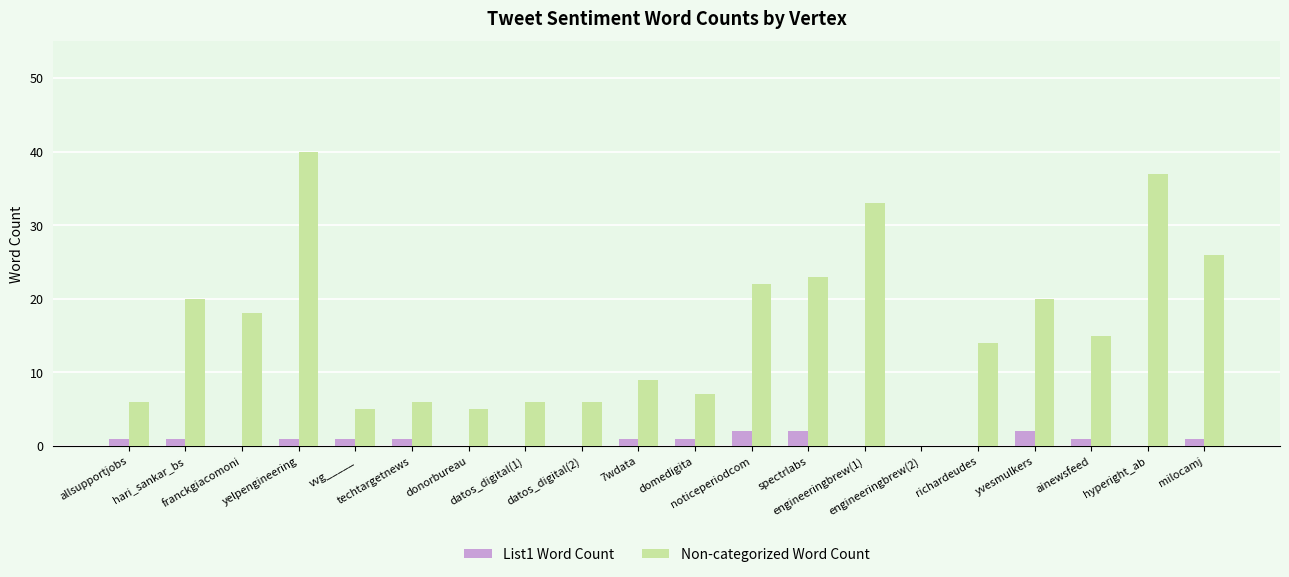

Which category has the highest value across all series?

yelpengineering